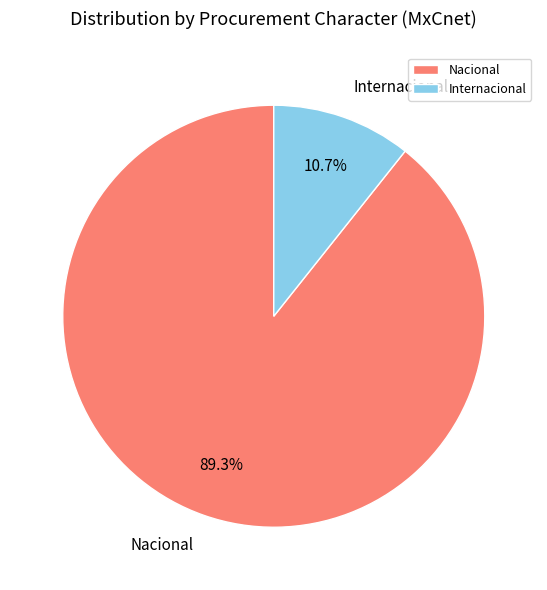

Which has a higher value, Internacional or Nacional?

Nacional